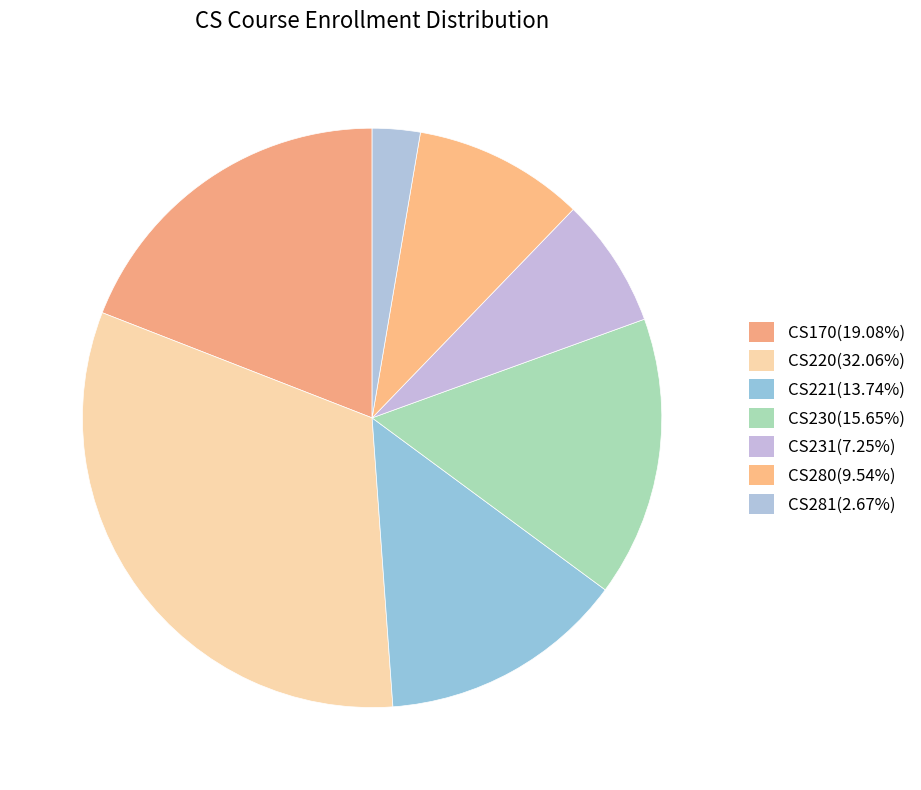

To the nearest percent, what is the average slice percentage?

14%